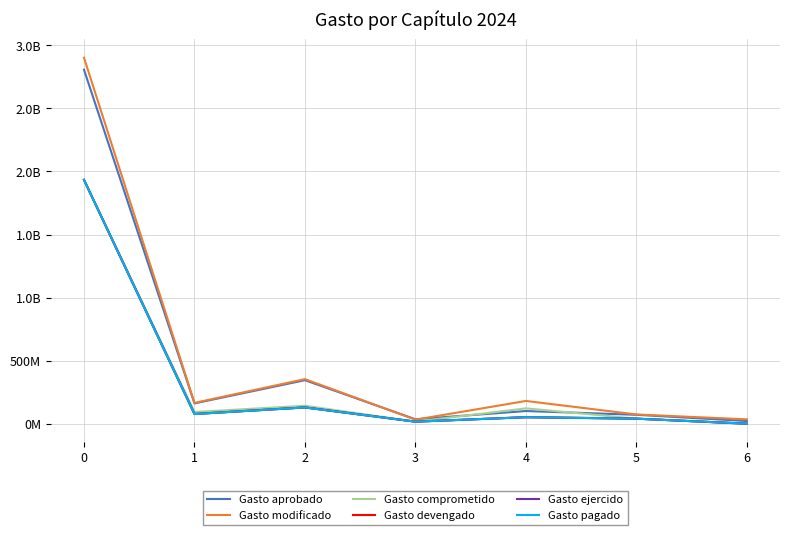

At which category does Gasto modificado reach its first local peak?

2